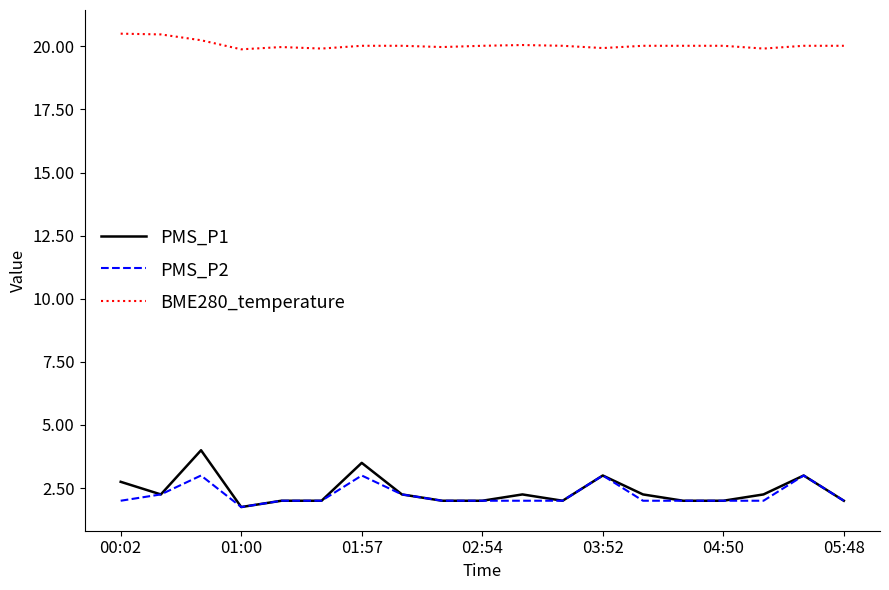

Rank the series by their maximum value, from highest to lowest.

BME280_temperature, PMS_P1, PMS_P2